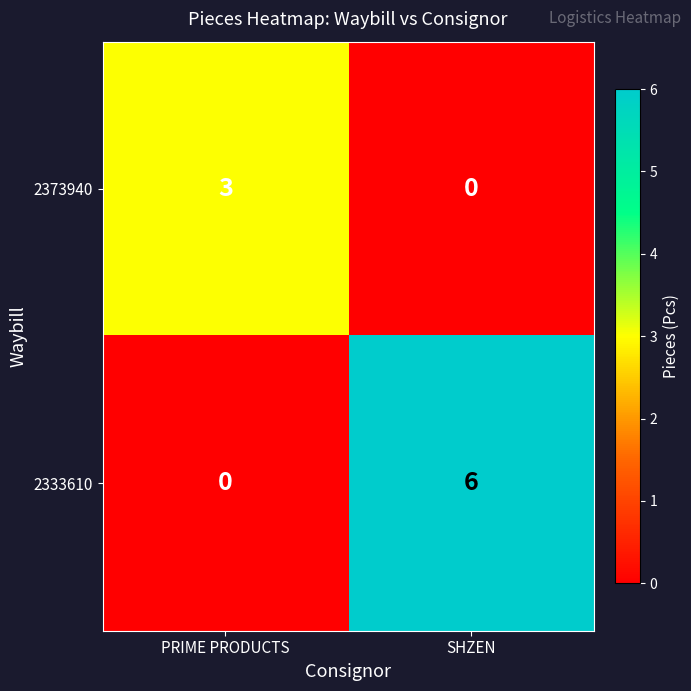

Reading left to right, what are all the values shown in this chart?

2373940: 3	0
2333610: 0	6